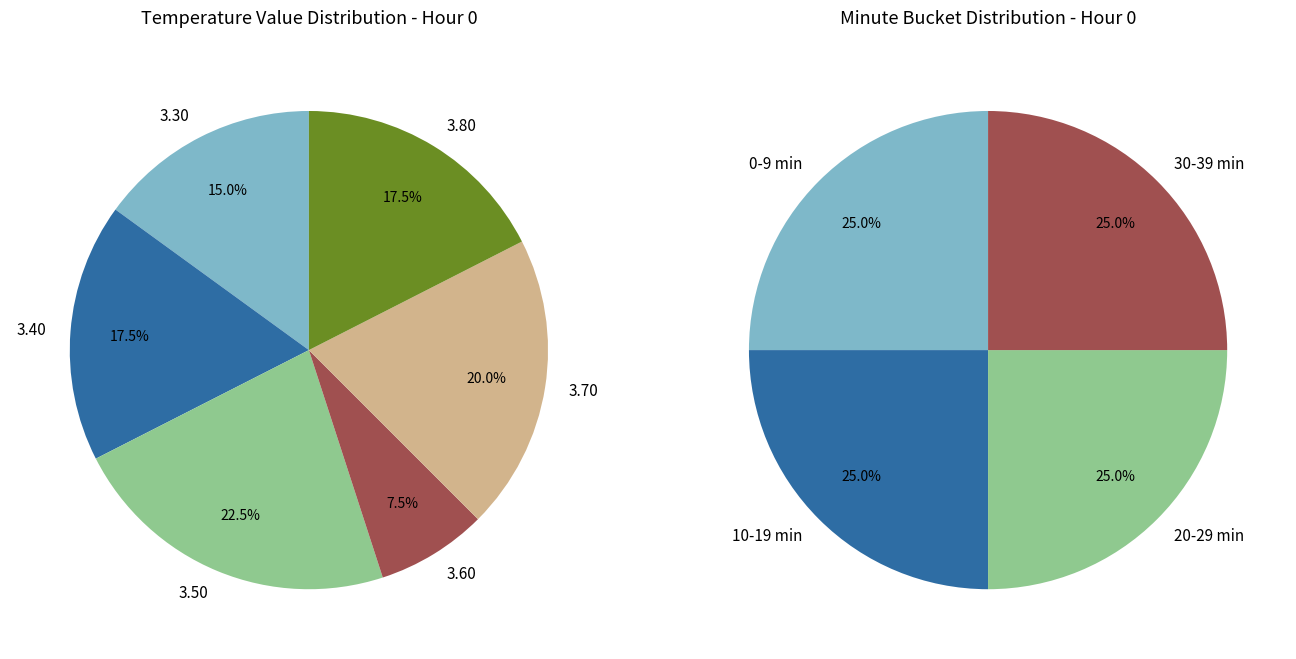

To the nearest percent, what is the difference between the 5 and 1 slice percentages?

7%